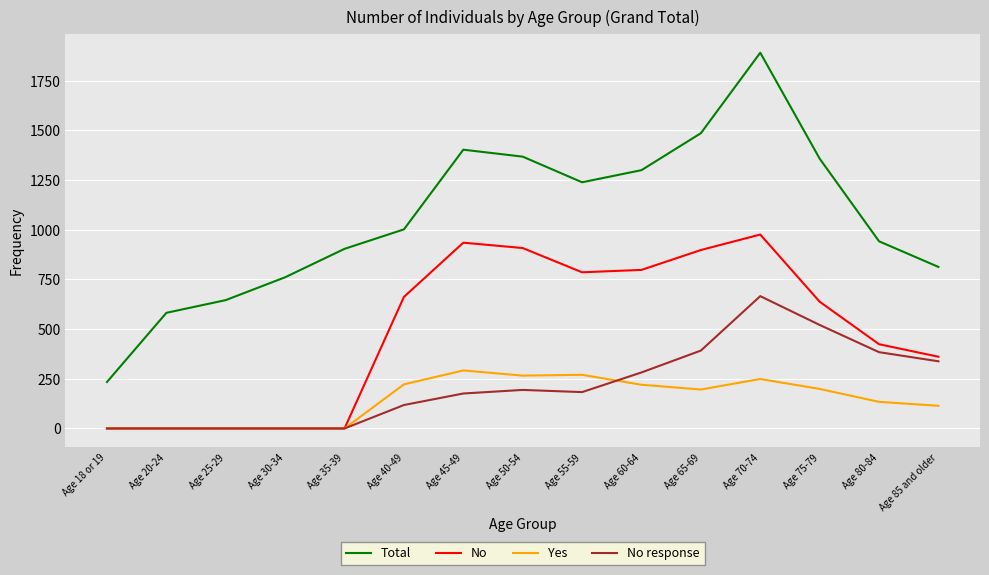

What is the total value across all series at Age 70-74?

3782